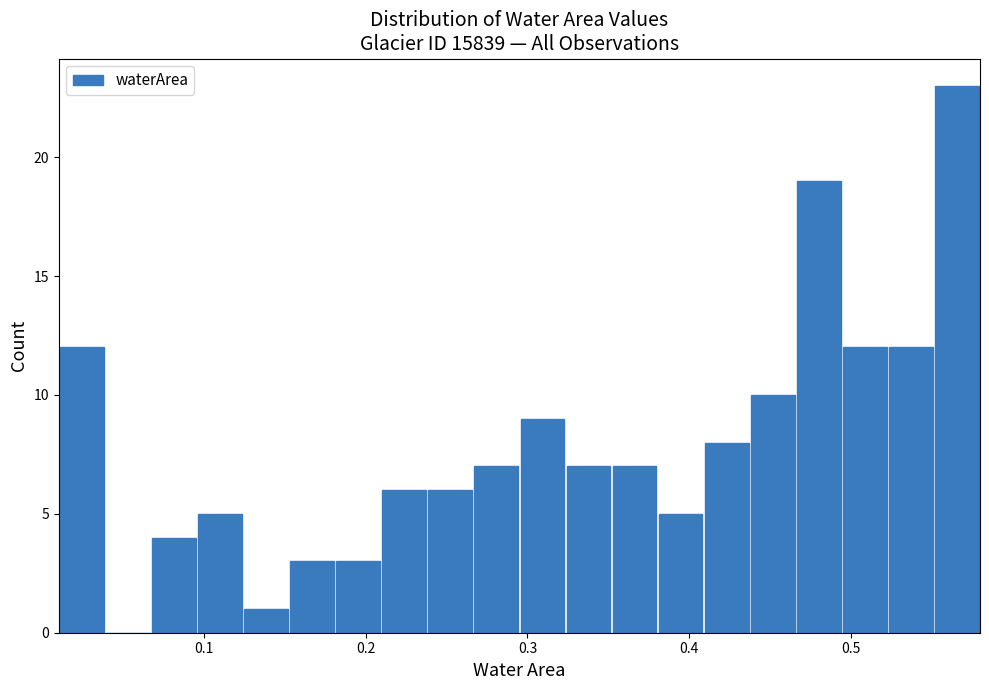

Around what value on the x-axis is the tallest bar? Give the approximate position of its centre, as read against the axis.

0.57